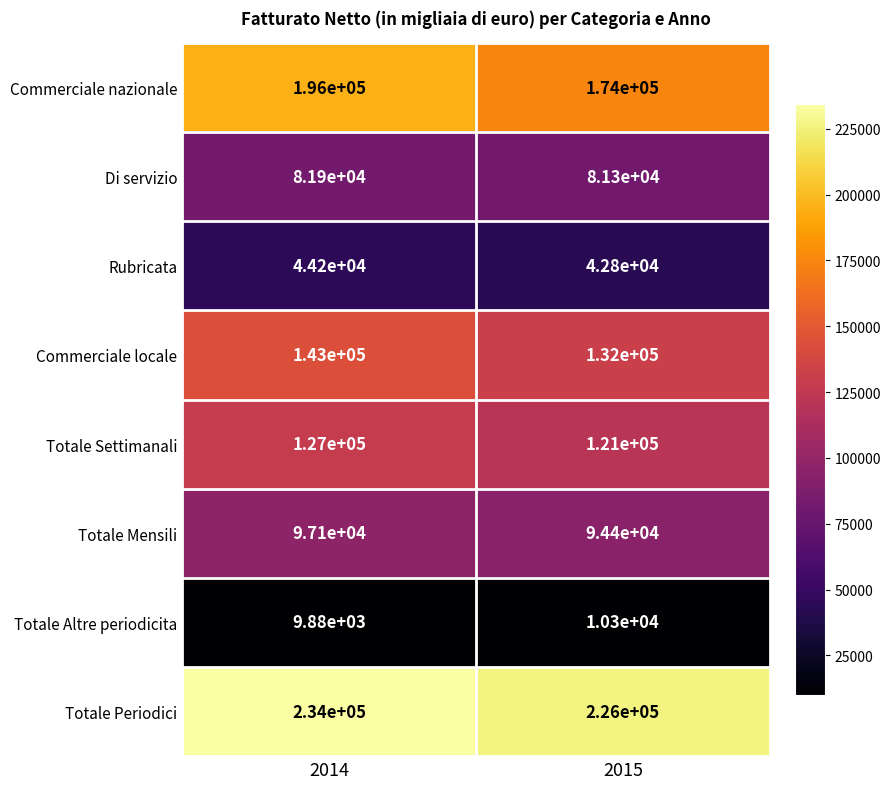

What is the difference between the maximum and minimum values in the Rubricata series?

1400